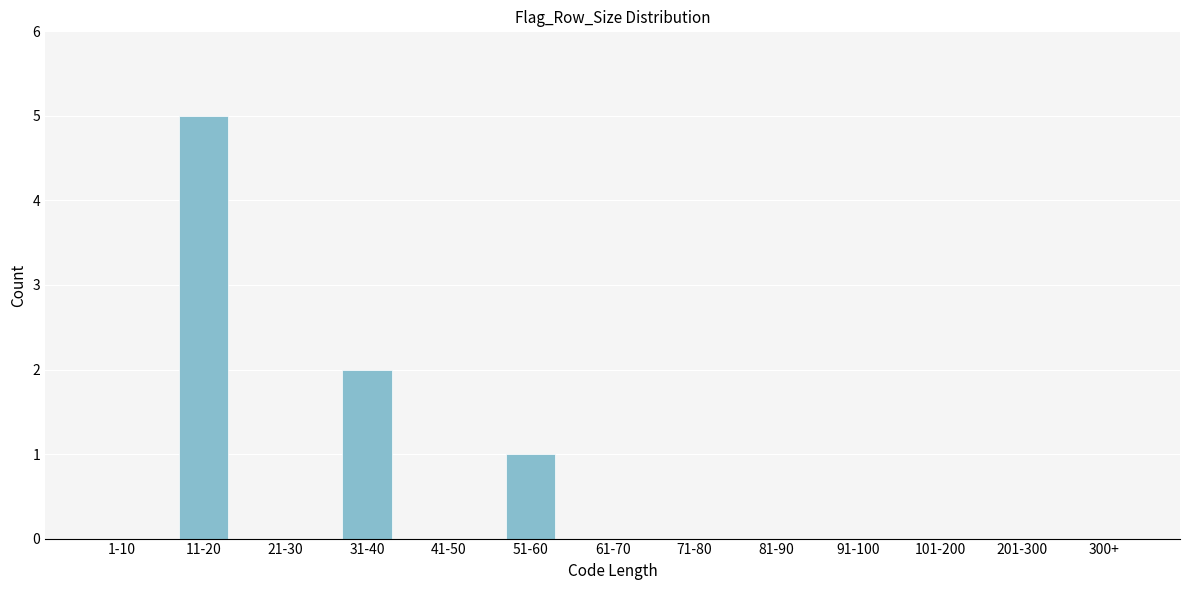

Reading left to right, transcribe all the data shown in this chart.

1-10=0	11-20=5	21-30=0	31-40=2	41-50=0	51-60=1	61-70=0	71-80=0	81-90=0	91-100=0	101-200=0	201-300=0	300+=0